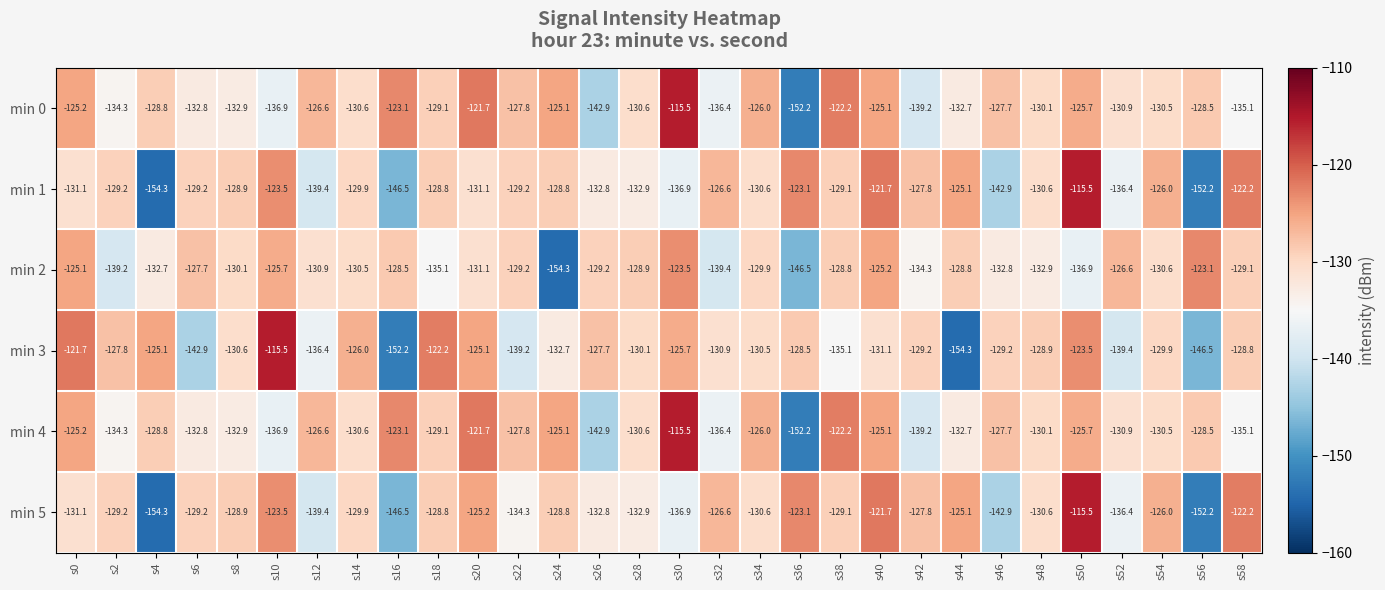

At which label does min 0 reach its minimum?

s36